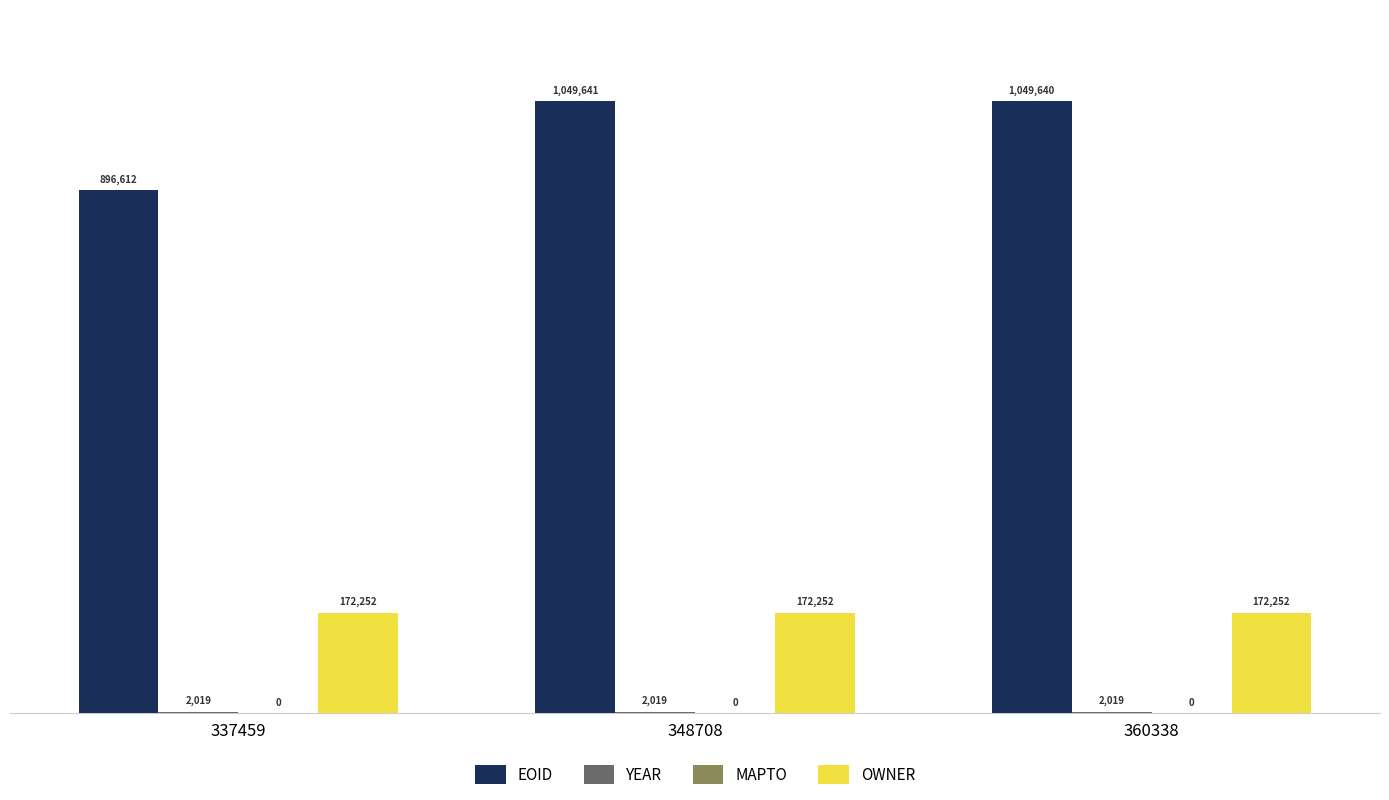

Is it true that EOID equals 1049641 at 348708?

True